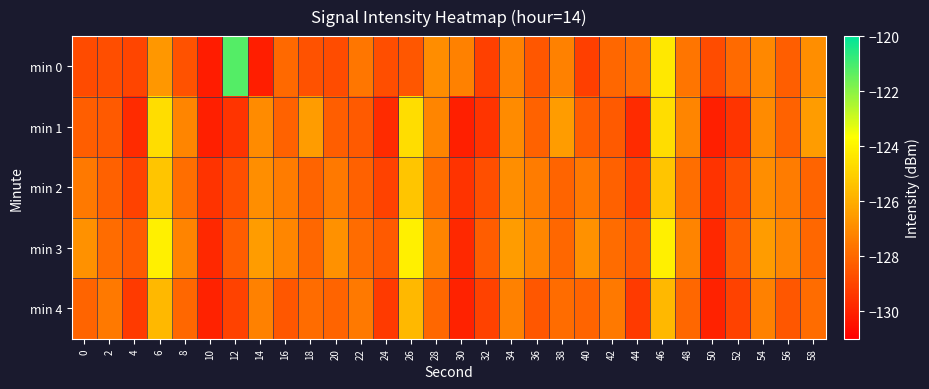

Which series has the largest range (max minus min)?

min 0